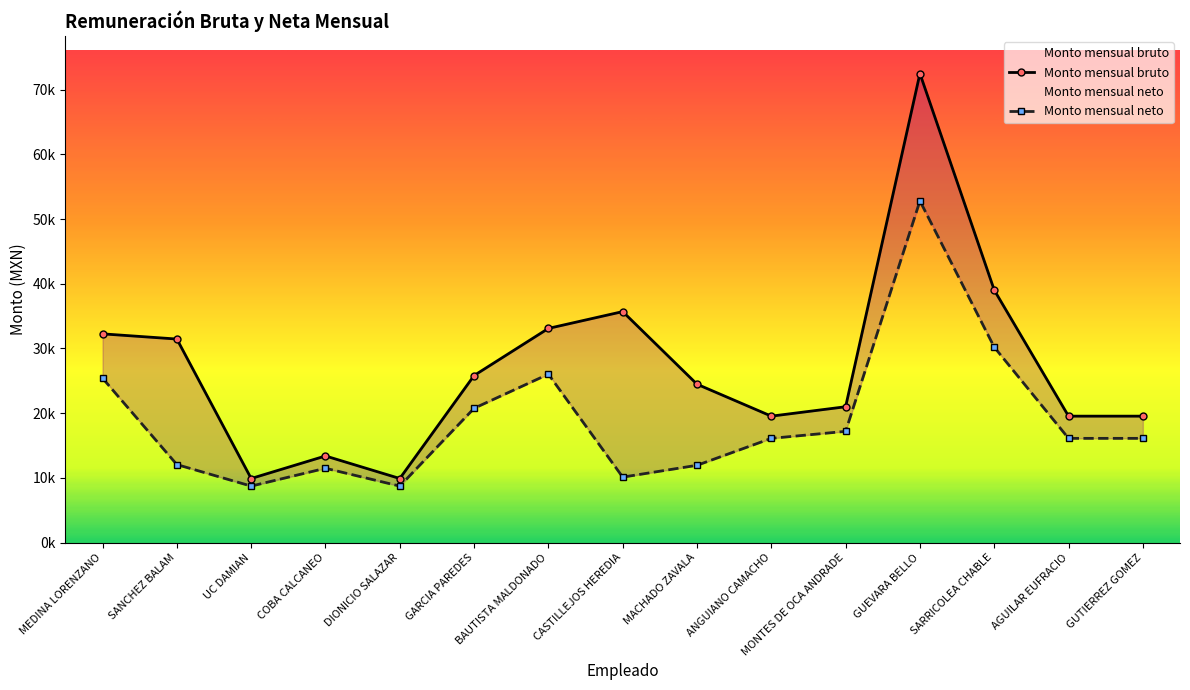

How many data points does each series have?

15